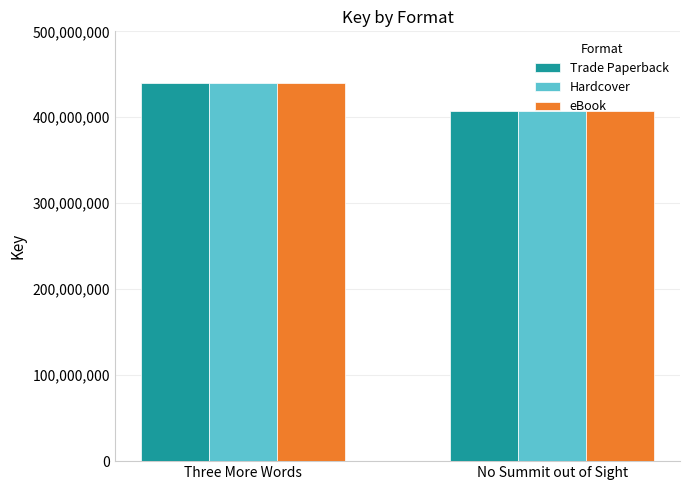

Reading right to left, transcribe all the data shown in this chart.

Trade Paperback: No Summit out of Sight=407553123	Three More Words=440473648
Hardcover: No Summit out of Sight=407553123	Three More Words=440473648
eBook: No Summit out of Sight=407553123	Three More Words=440473648